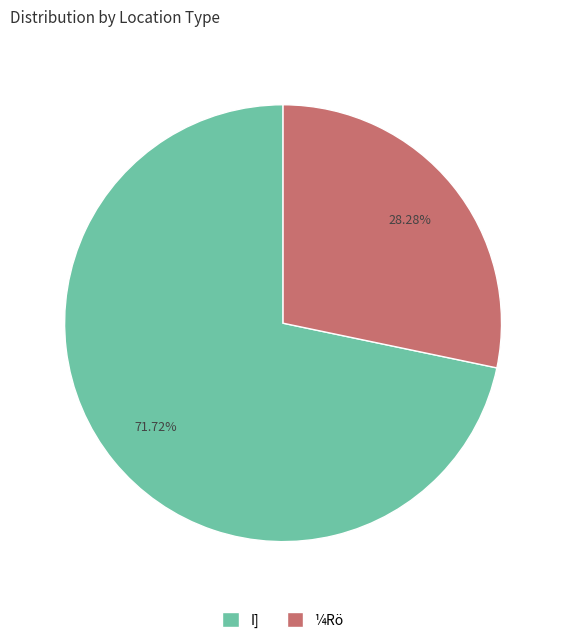

Is the sum of ¼Rö and I] greater than half?

Yes